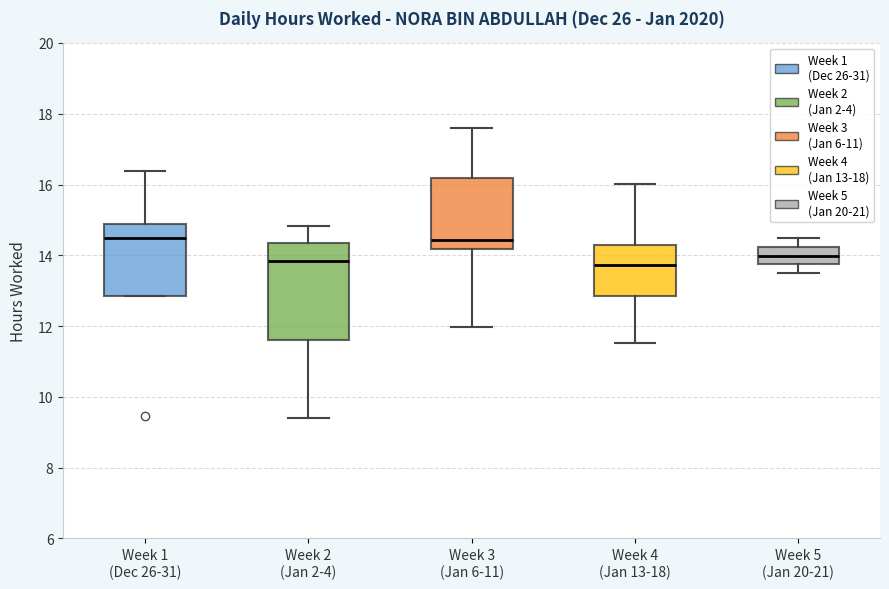

Which box is the tallest, from its lower edge to its upper edge?

Week 2 (Jan 2-4)